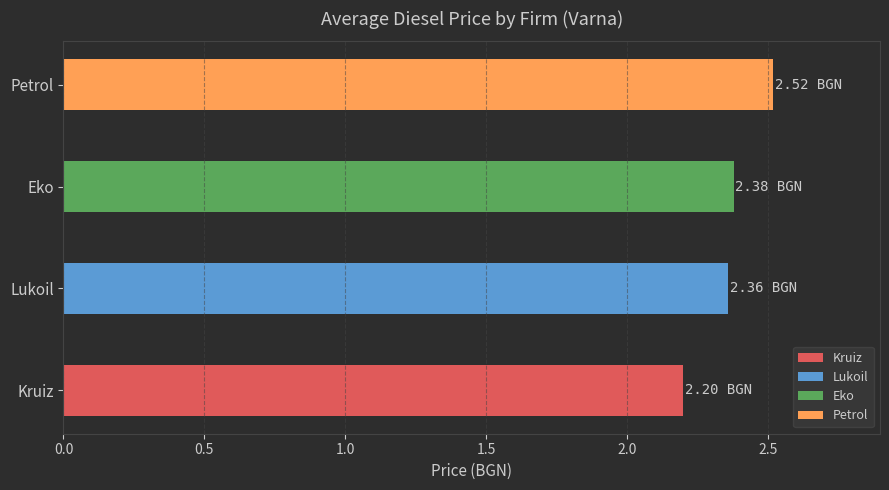

What is the sum of the values at Kruiz and Eko?

4.6